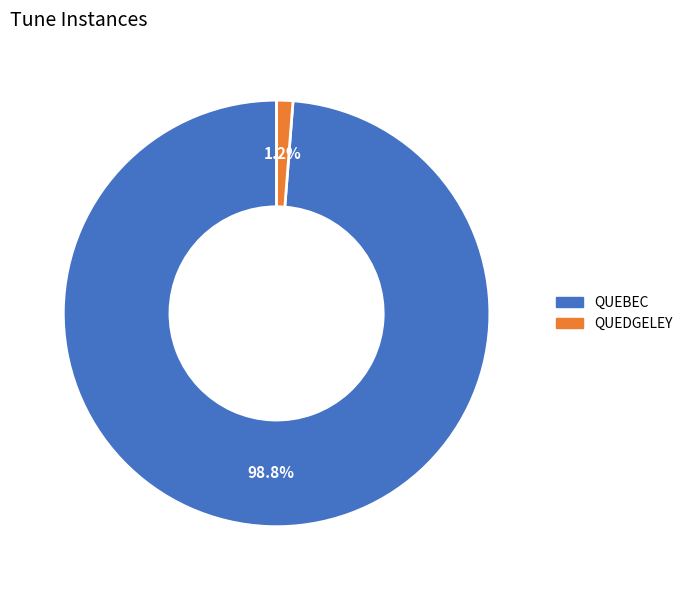

To the nearest percent, what is the average slice percentage?

50%